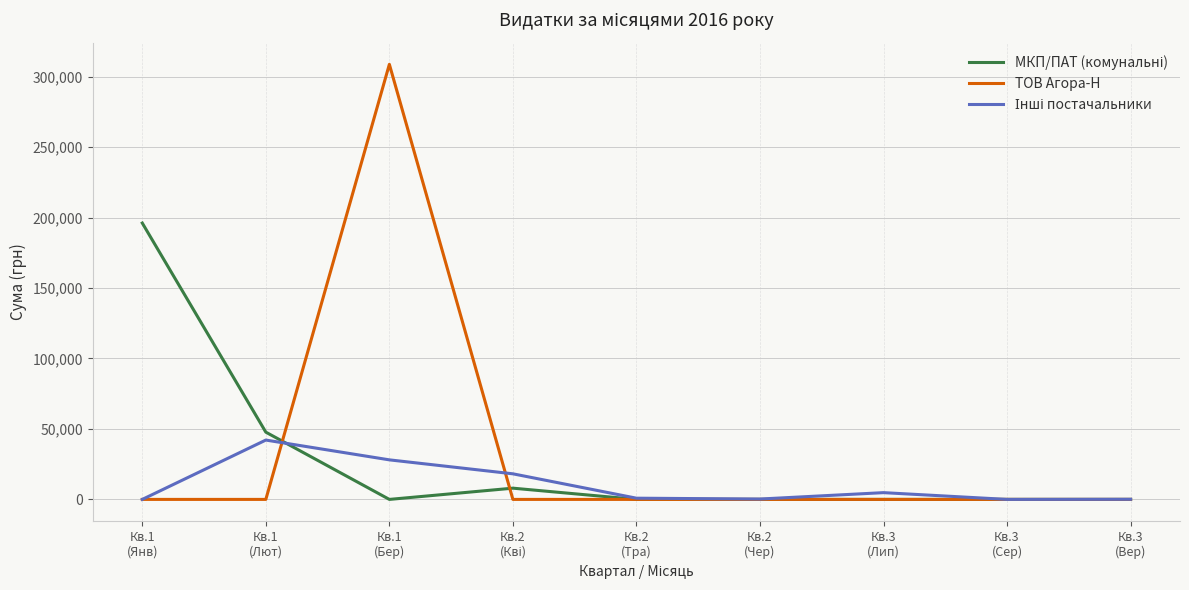

Which series has the widest spread of values?

ТОВ Агора-Н